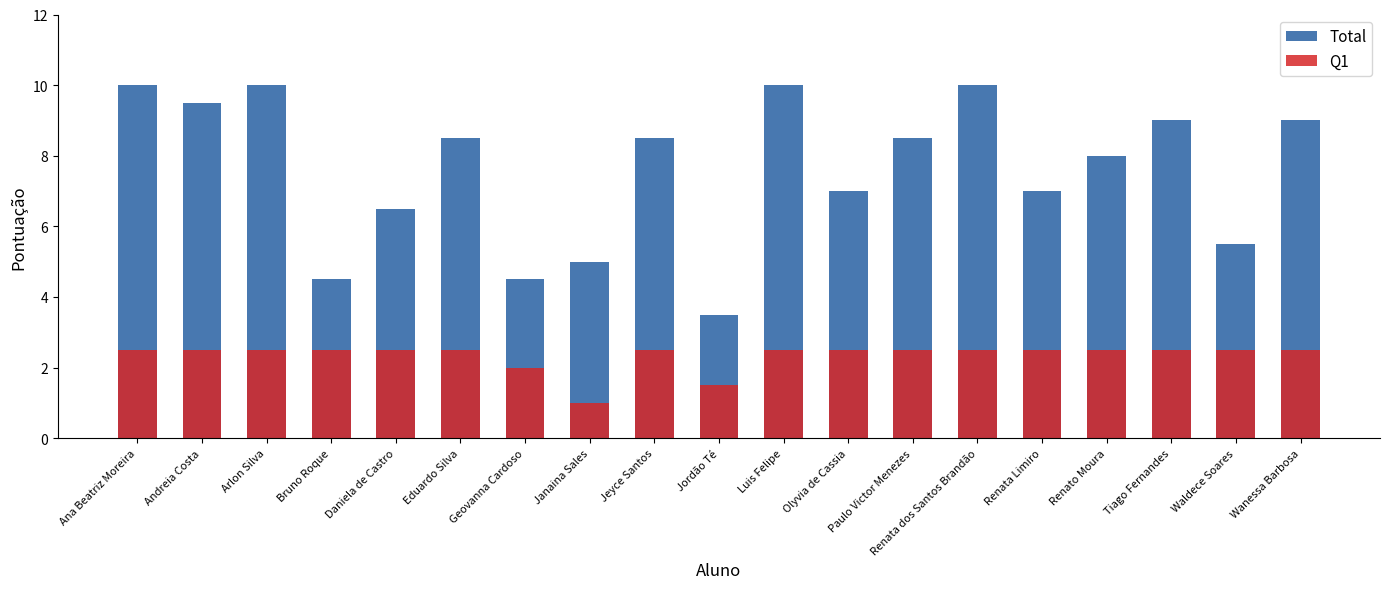

Reading left to right, what are all the values shown in this chart?

Total: Ana Beatriz Moreira=10.0	Andreia Costa=9.5	Arlon Silva=10.0	Bruno Roque=4.5	Daniela de Castro=6.5	Eduardo Silva=8.5	Geovanna Cardoso=4.5	Janaina Sales=5.0	Jeyce Santos=8.5	Jordão Té=3.5	Luis Felipe=10.0	Olyvia de Cassia=7.0	Paulo Victor Menezes=8.5	Renata dos Santos Brandão=10.0	Renata Limiro=7.0	Renato Moura=8.0	Tiago Fernandes=9.0	Waldece Soares=5.5	Wanessa Barbosa=9.0
Q1: Ana Beatriz Moreira=2.5	Andreia Costa=2.5	Arlon Silva=2.5	Bruno Roque=2.5	Daniela de Castro=2.5	Eduardo Silva=2.5	Geovanna Cardoso=2.0	Janaina Sales=1.0	Jeyce Santos=2.5	Jordão Té=1.5	Luis Felipe=2.5	Olyvia de Cassia=2.5	Paulo Victor Menezes=2.5	Renata dos Santos Brandão=2.5	Renata Limiro=2.5	Renato Moura=2.5	Tiago Fernandes=2.5	Waldece Soares=2.5	Wanessa Barbosa=2.5